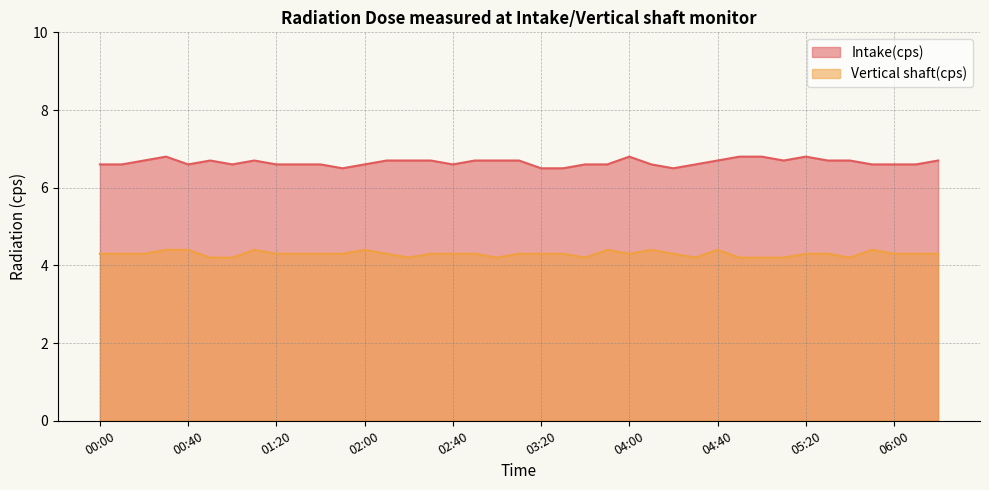

Where is the first local minimum for Vertical shaft(cps)?

02:20